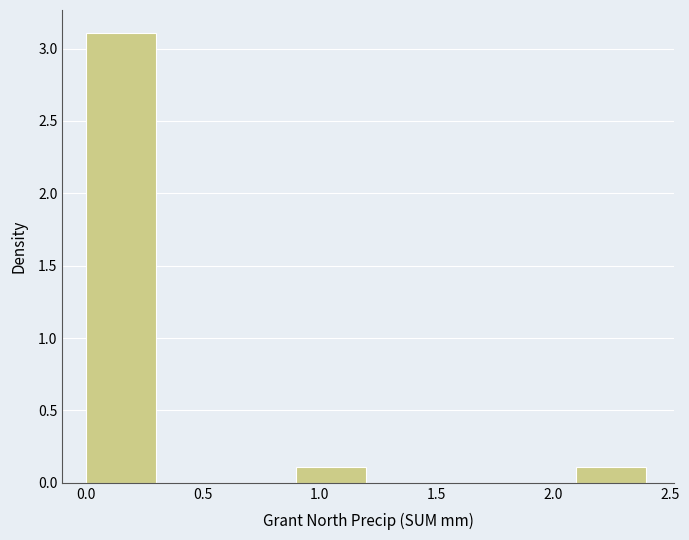

Reading left to right, list every bar in this chart as the range it spans on the x-axis followed by its height. The values are not printed on the chart, so give them approximately, as read against the axis.

0.0 to 0.3: 3.1
0.3 to 0.6: 0
0.6 to 0.9: 0
0.9 to 1.2: 0.1
1.2 to 1.5: 0
1.5 to 1.8: 0
1.8 to 2.1: 0
2.1 to 2.4: 0.1